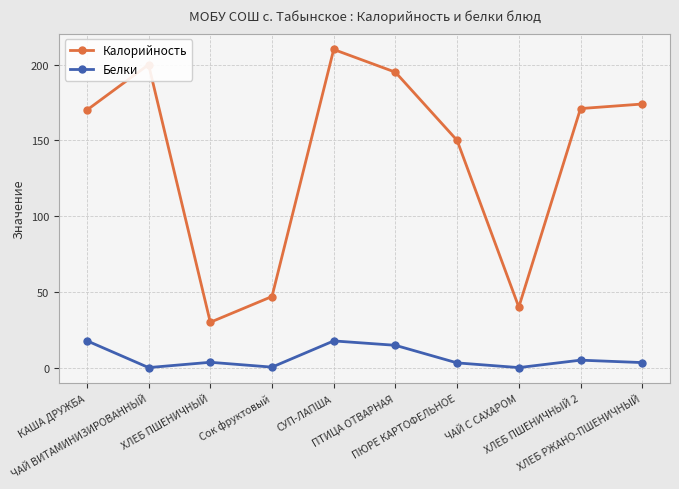

In Калорийность, how many points are lower than both neighbors (excluding endpoints)?

2